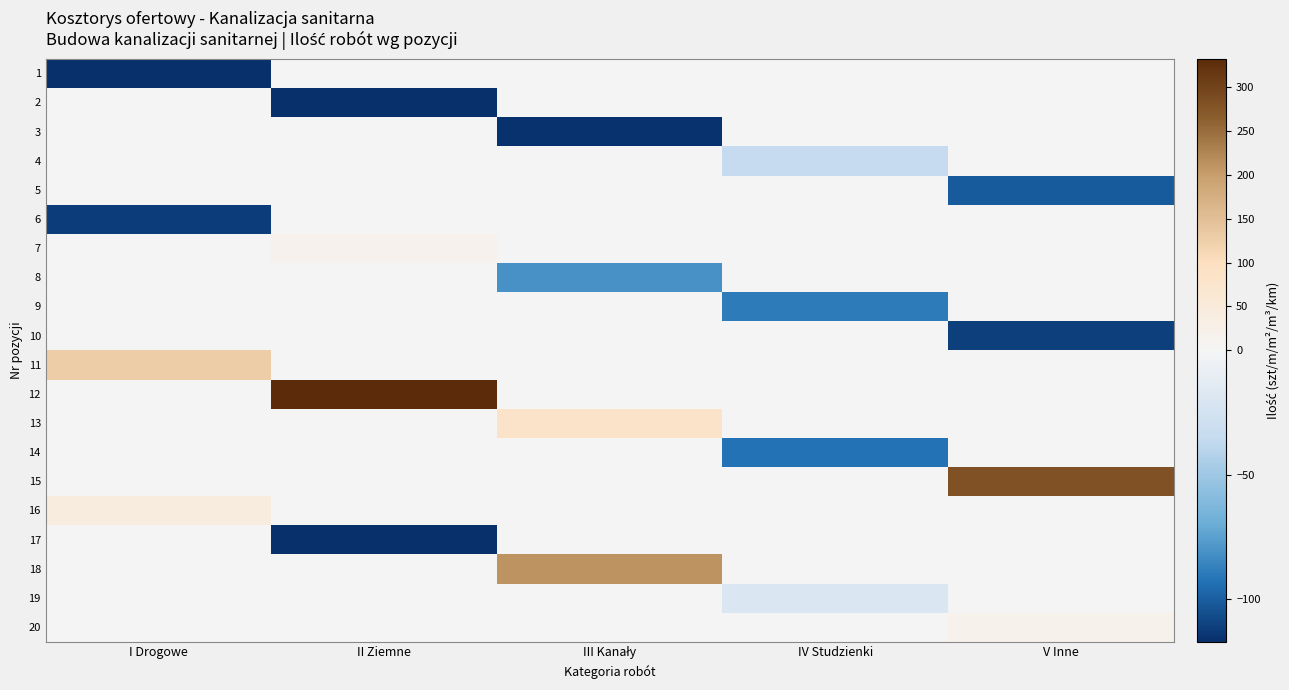

What is the total value across all series at I Drogowe?

-61.5